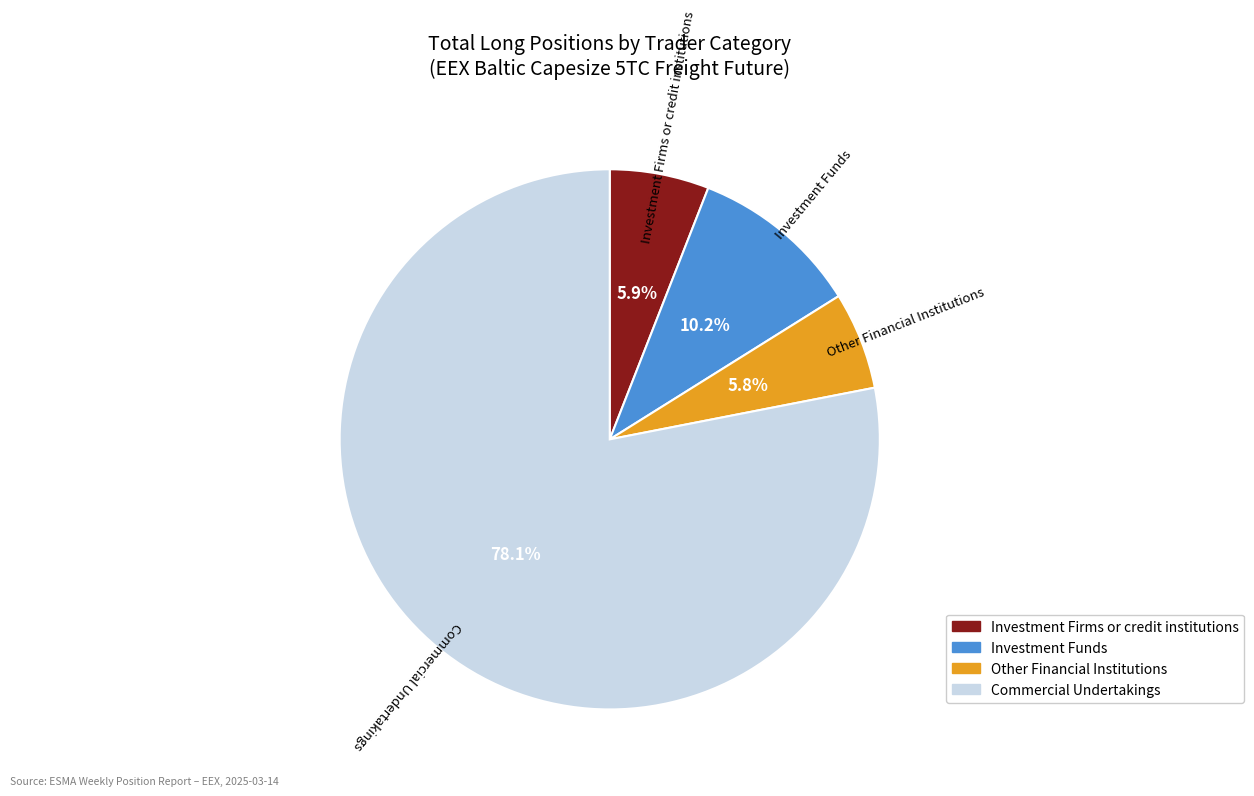

Which slice is the largest?

Commercial Undertakings